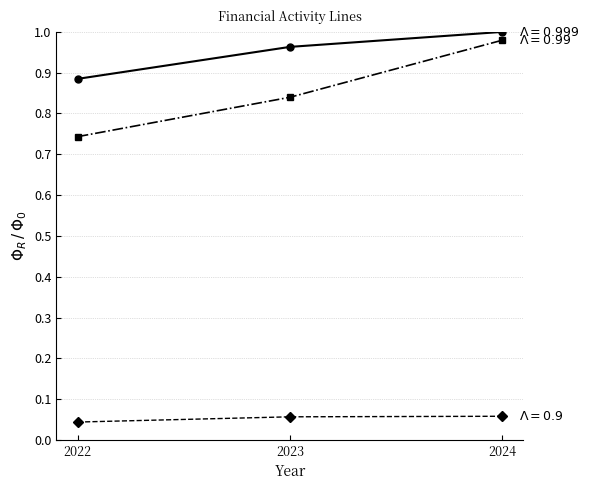

Which category has the highest value across all series?

2024